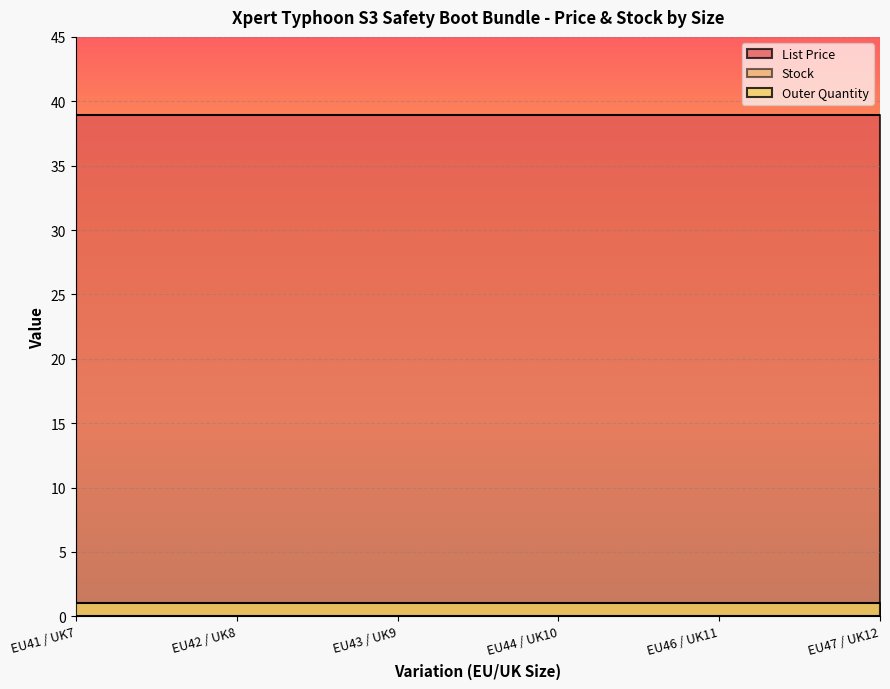

What is the average value of the List Price series?

39.0